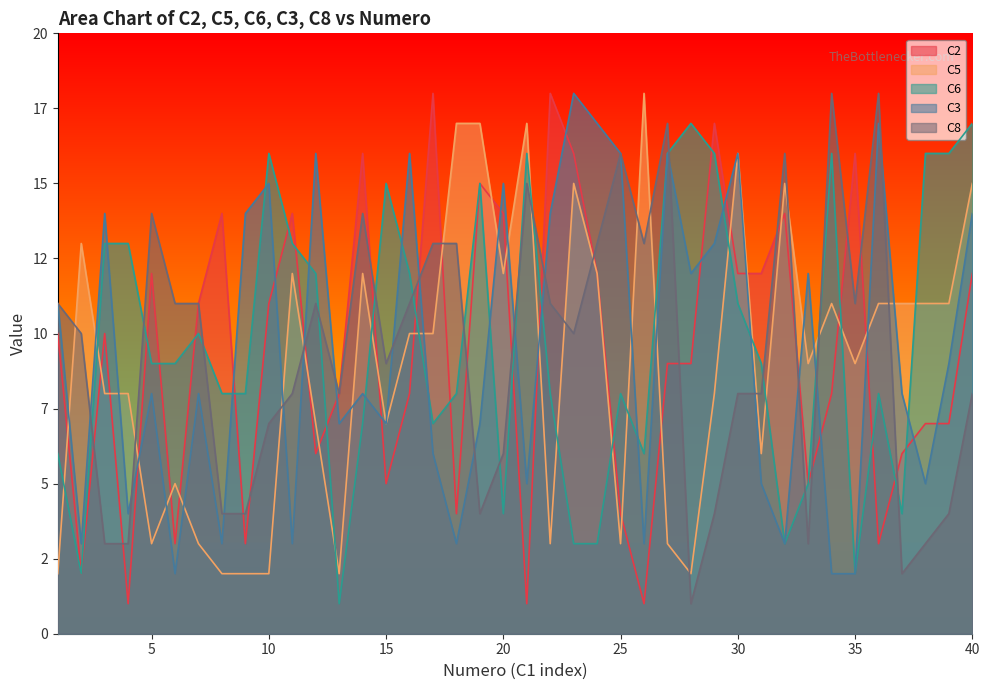

Reading left to right, list all the values displayed in this chart.

C2: 1=10	2=2	3=10	4=1	5=12	6=3	7=11	8=14	9=3	10=11	11=14	12=6	13=8	14=16	15=5	16=8	17=18	18=4	19=15	20=14	21=1	22=18	23=16	24=12	25=4	26=1	27=9	28=9	29=17	30=12	31=12	32=14	33=5	34=8	35=16	36=3	37=6	38=7	39=7	40=12
C5: 1=2	2=13	3=8	4=8	5=3	6=5	7=3	8=2	9=2	10=2	11=12	12=7	13=2	14=12	15=7	16=10	17=10	18=17	19=17	20=12	21=17	22=3	23=15	24=12	25=3	26=18	27=3	28=2	29=8	30=16	31=6	32=15	33=9	34=11	35=9	36=11	37=11	38=11	39=11	40=15
C6: 1=6	2=2	3=13	4=13	5=9	6=9	7=10	8=8	9=8	10=16	11=13	12=12	13=1	14=7	15=15	16=12	17=7	18=8	19=15	20=4	21=16	22=8	23=3	24=3	25=8	26=6	27=16	28=17	29=16	30=11	31=9	32=3	33=5	34=16	35=2	36=8	37=4	38=16	39=16	40=17
C3: 1=11	2=3	3=14	4=4	5=8	6=2	7=8	8=3	9=14	10=15	11=3	12=16	13=7	14=8	15=7	16=16	17=6	18=3	19=7	20=15	21=5	22=14	23=18	24=17	25=16	26=3	27=16	28=12	29=13	30=16	31=5	32=3	33=12	34=2	35=2	36=17	37=8	38=5	39=9	40=14
C8: 1=11	2=10	3=3	4=3	5=14	6=11	7=11	8=4	9=4	10=7	11=8	12=11	13=8	14=14	15=9	16=11	17=13	18=13	19=4	20=6	21=15	22=11	23=10	24=13	25=16	26=13	27=17	28=1	29=4	30=8	31=8	32=16	33=3	34=18	35=11	36=18	37=2	38=3	39=4	40=8